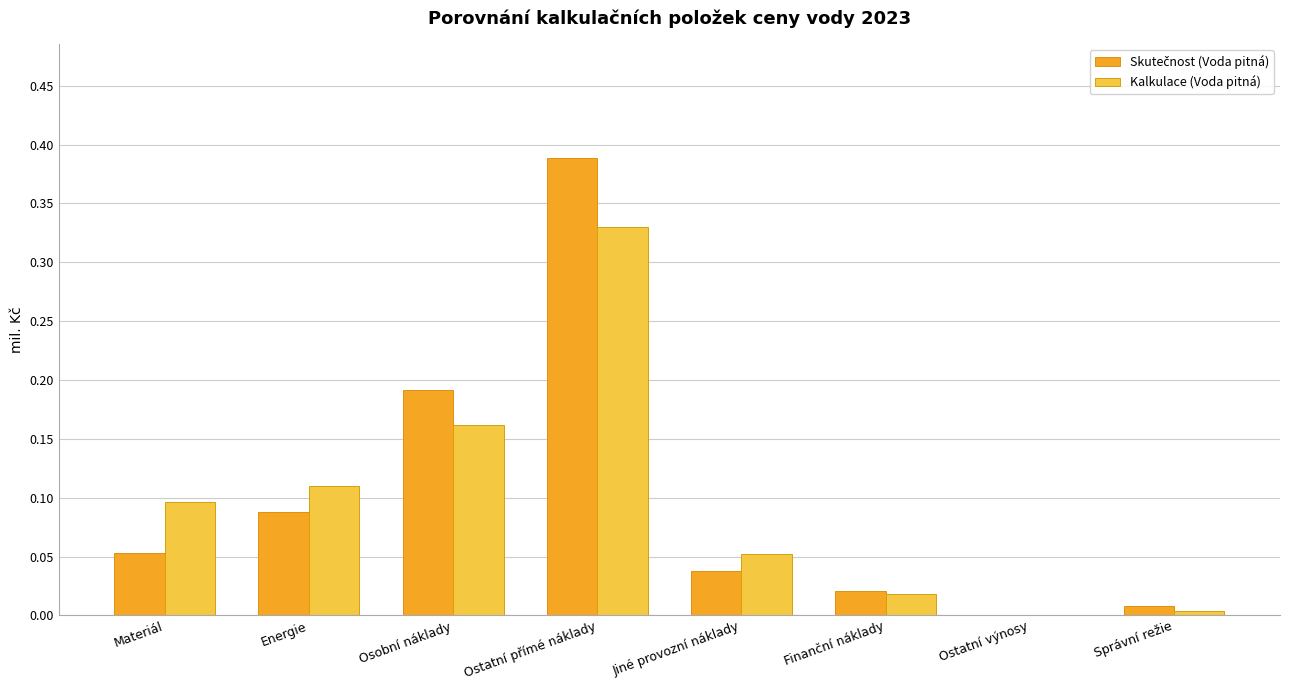

What is the total value across all series at Ostatní přímé náklady?

0.7